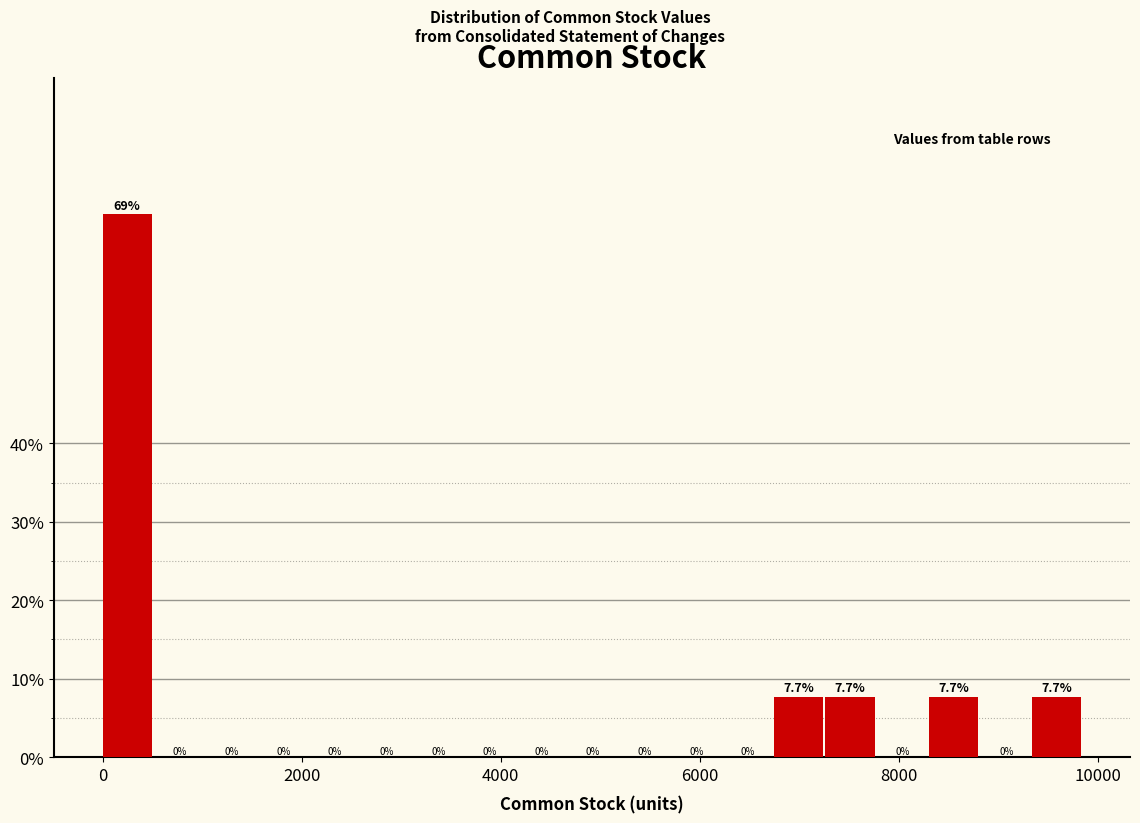

Read against the x-axis, roughly where is the centre of the tallest bar?

200